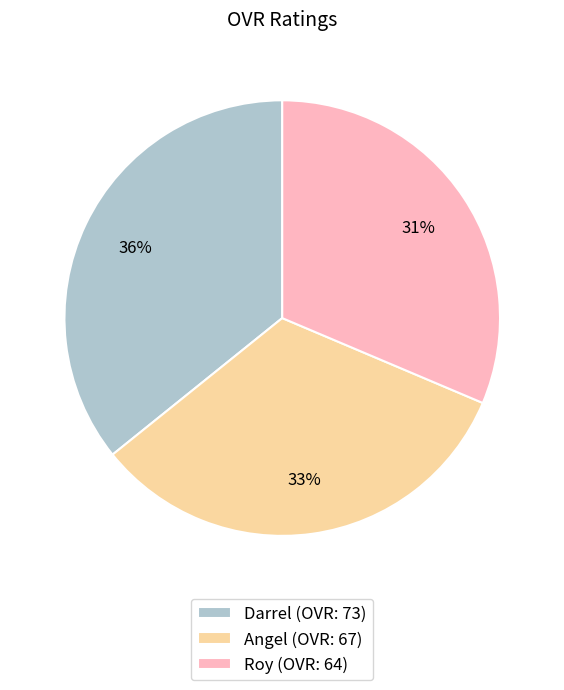

What is the largest slice in the pie chart?

Darrel